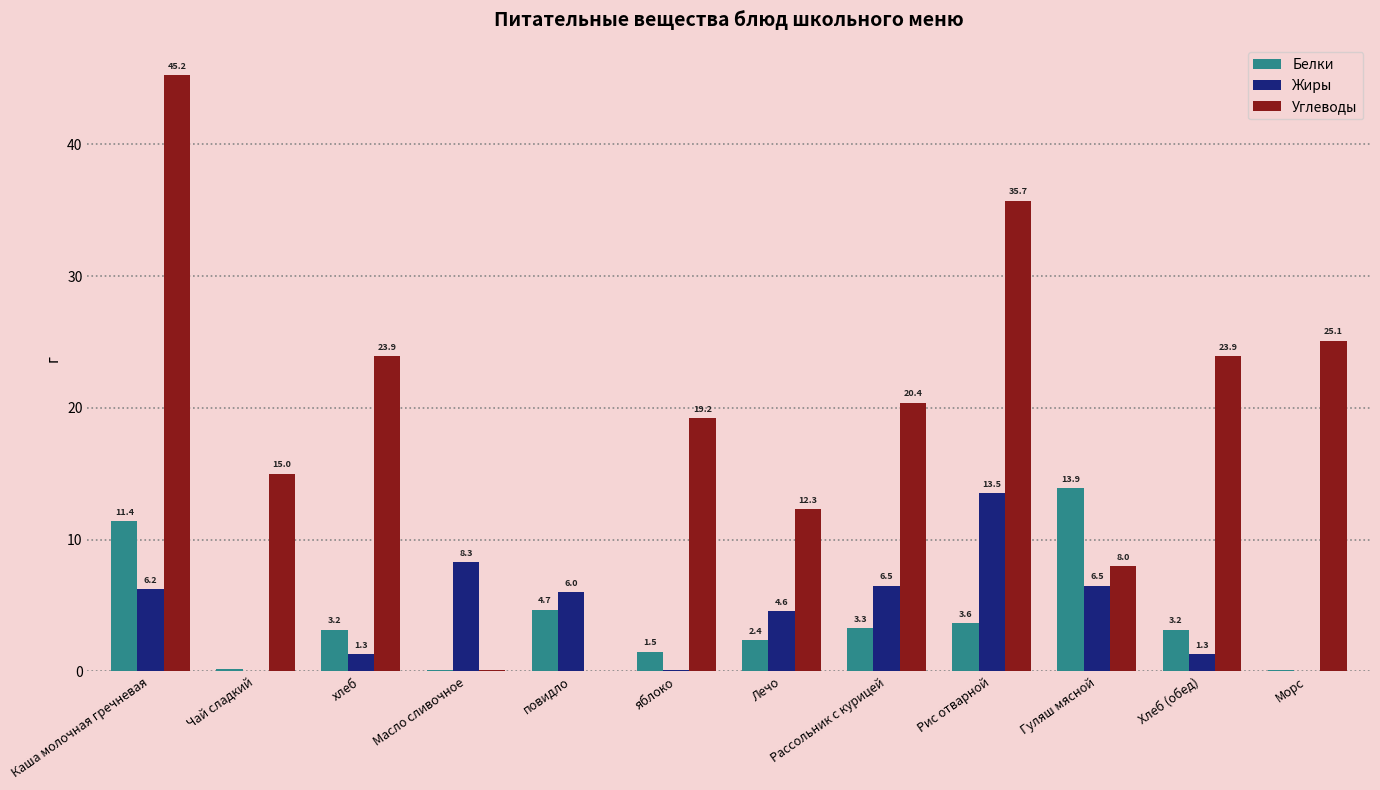

How many values in Углеводы are above zero?

11